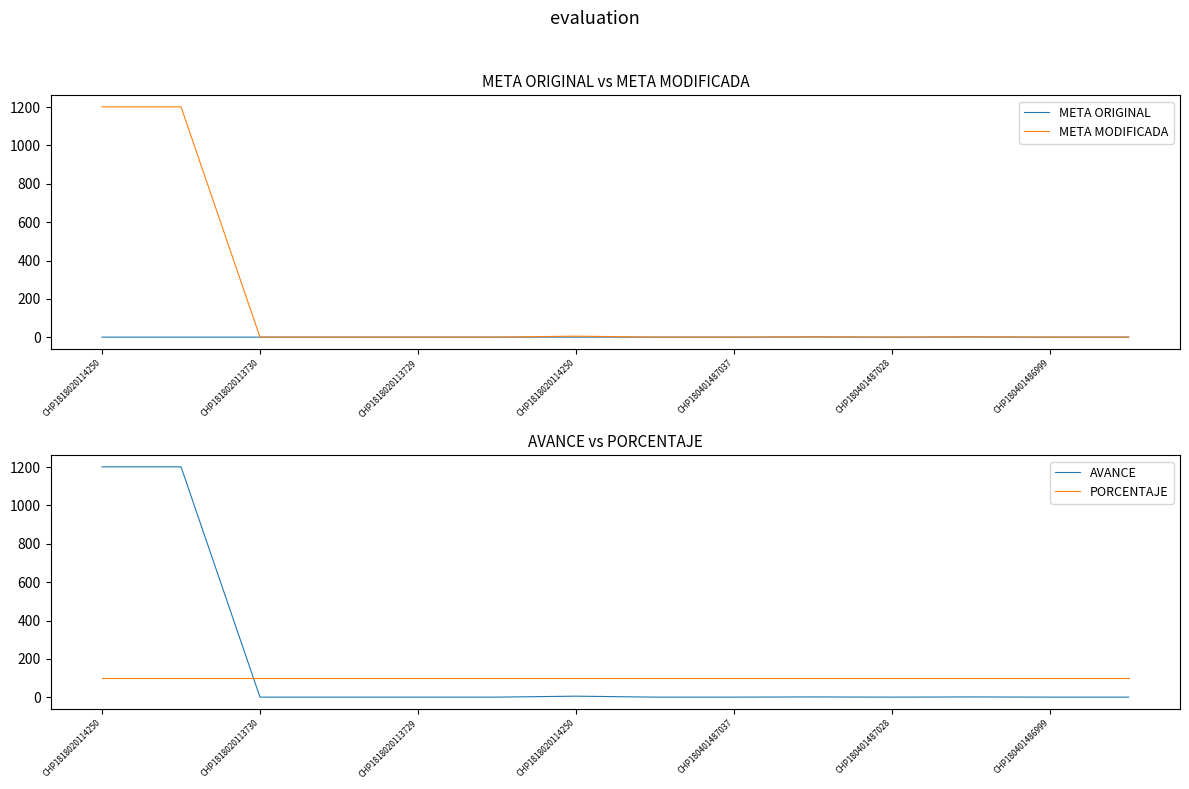

What is the total value across all series at CHP1818020114250?

2503